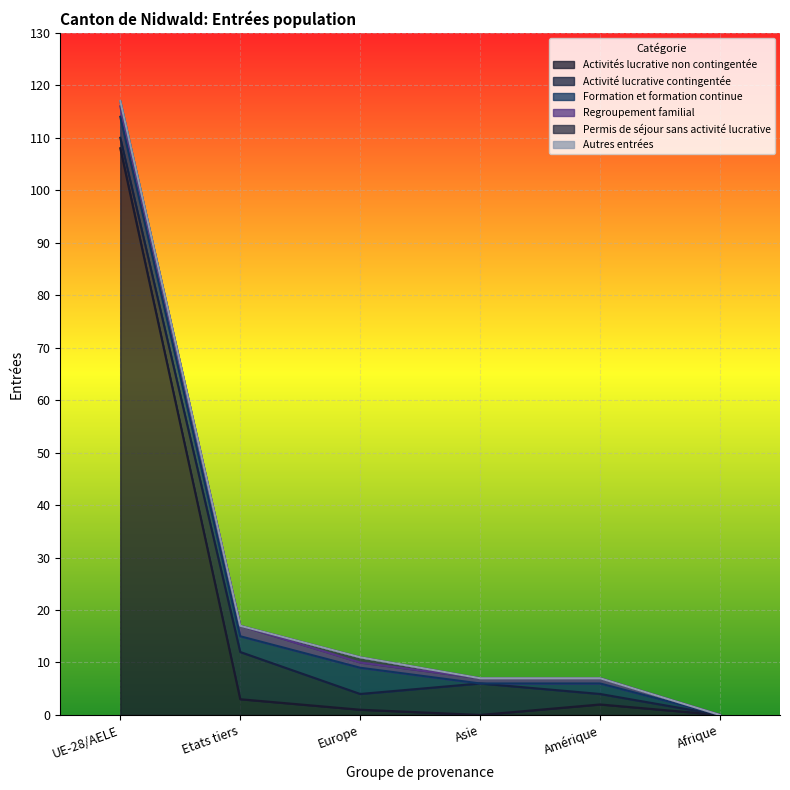

List the labels in order of Autres entrées value, smallest first.

UE-28/AELE, Etats tiers, Europe, Asie, Amérique, Afrique